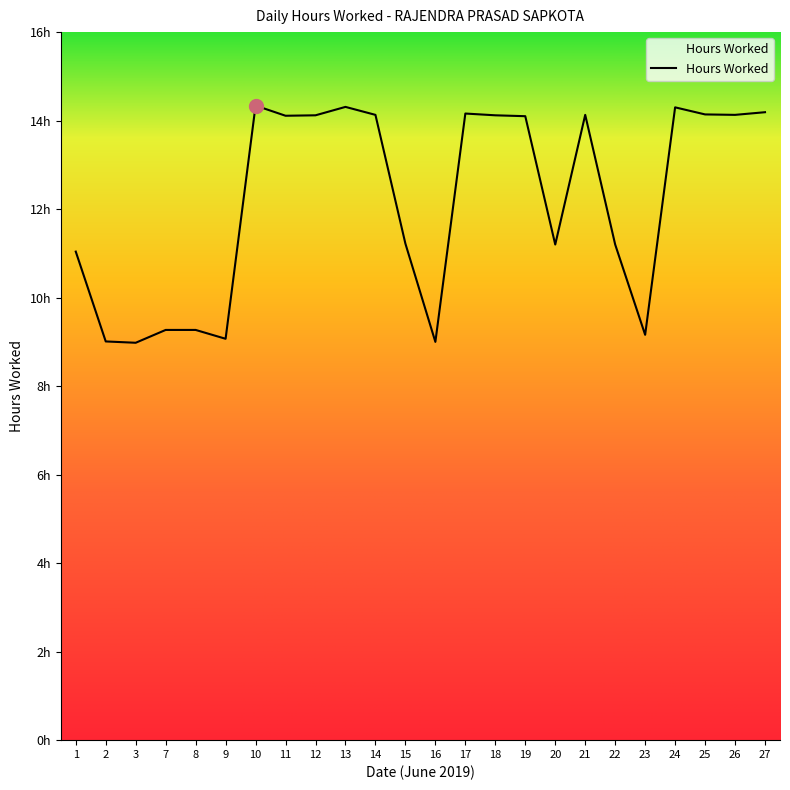

The value at 17 is 14.2. True or false?

True